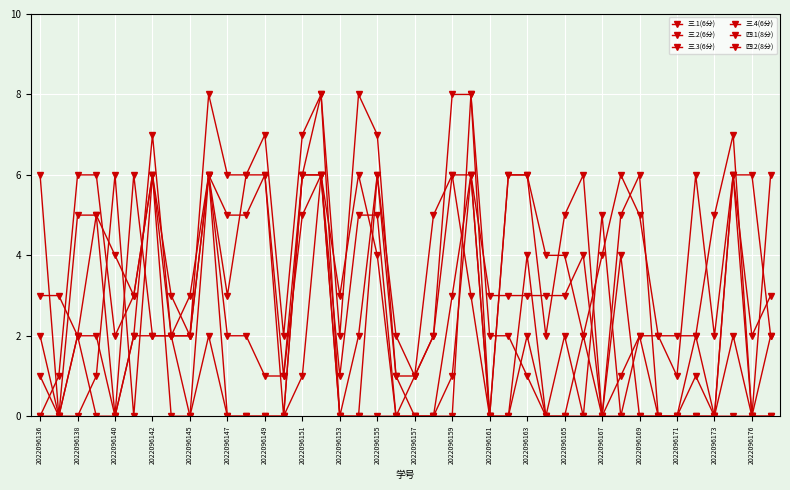

How many lines are shown in the chart?

6